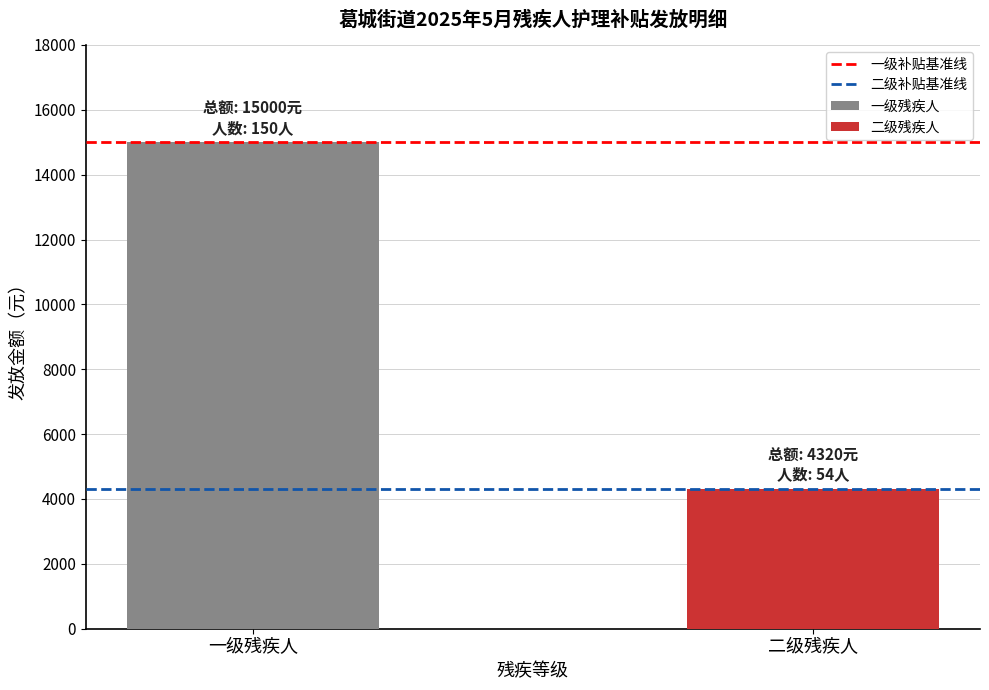

Which series has the largest range (max minus min)?

一级残疾人